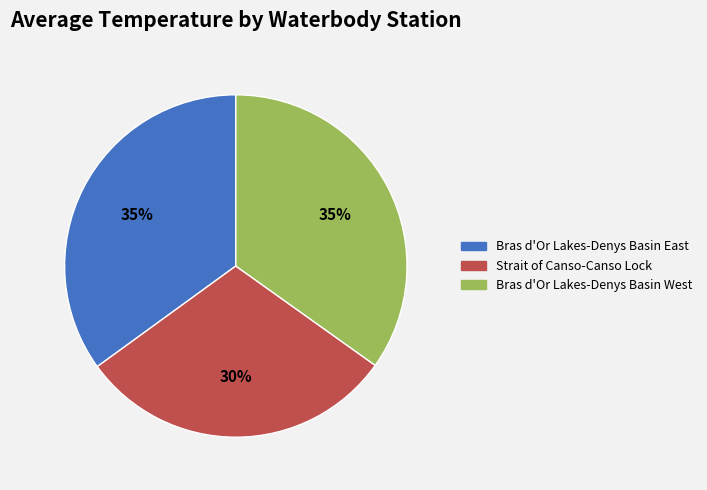

To the nearest percent, what is the average slice percentage?

33%